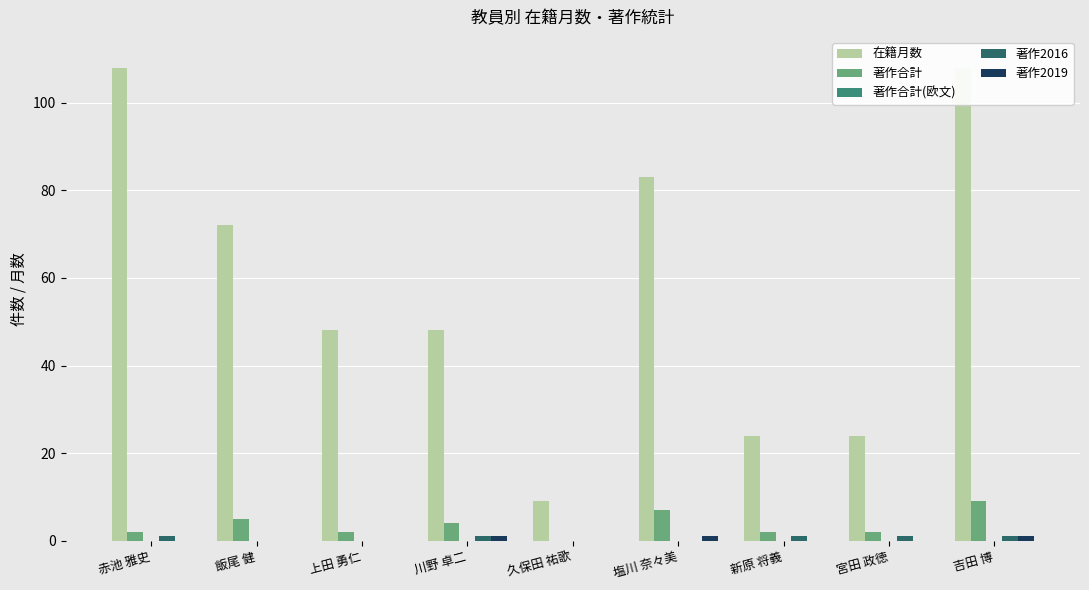

Rank the series by their maximum value, from lowest to highest.

著作合計(欧文), 著作2016, 著作2019, 著作合計, 在籍月数